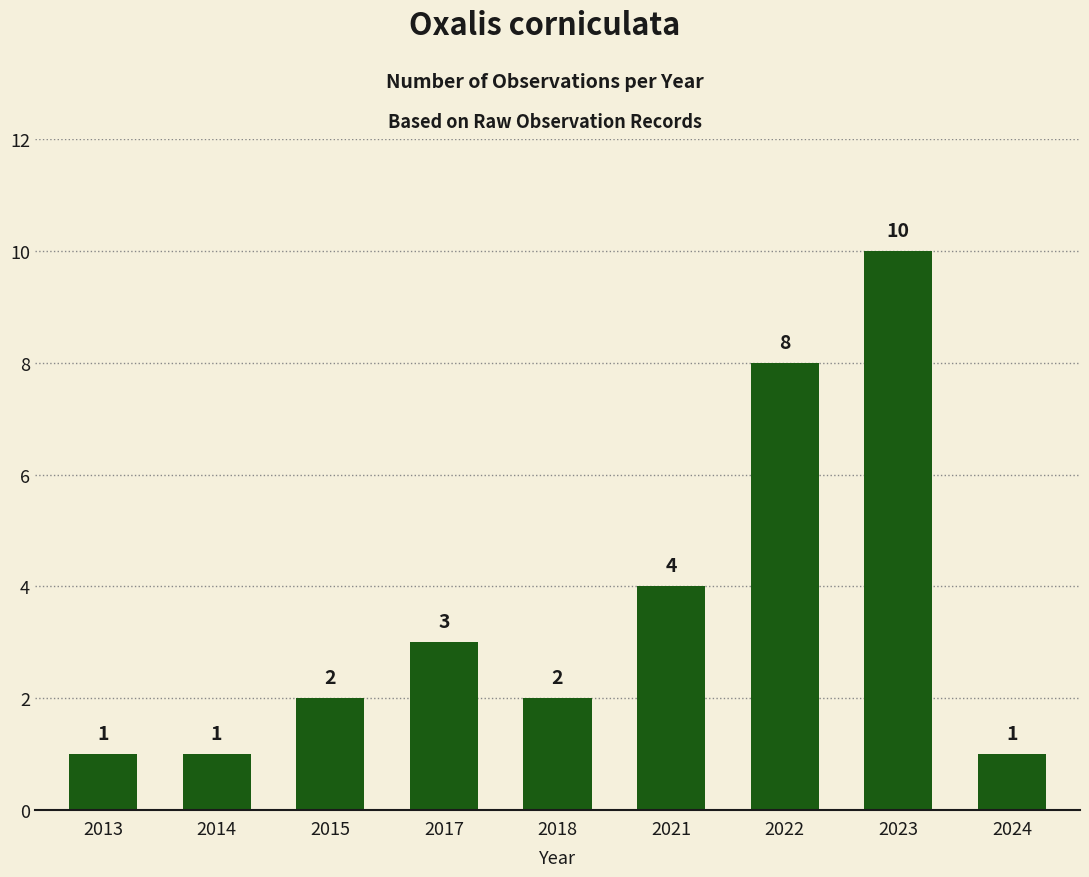

What is the minimum value shown in the chart?

1